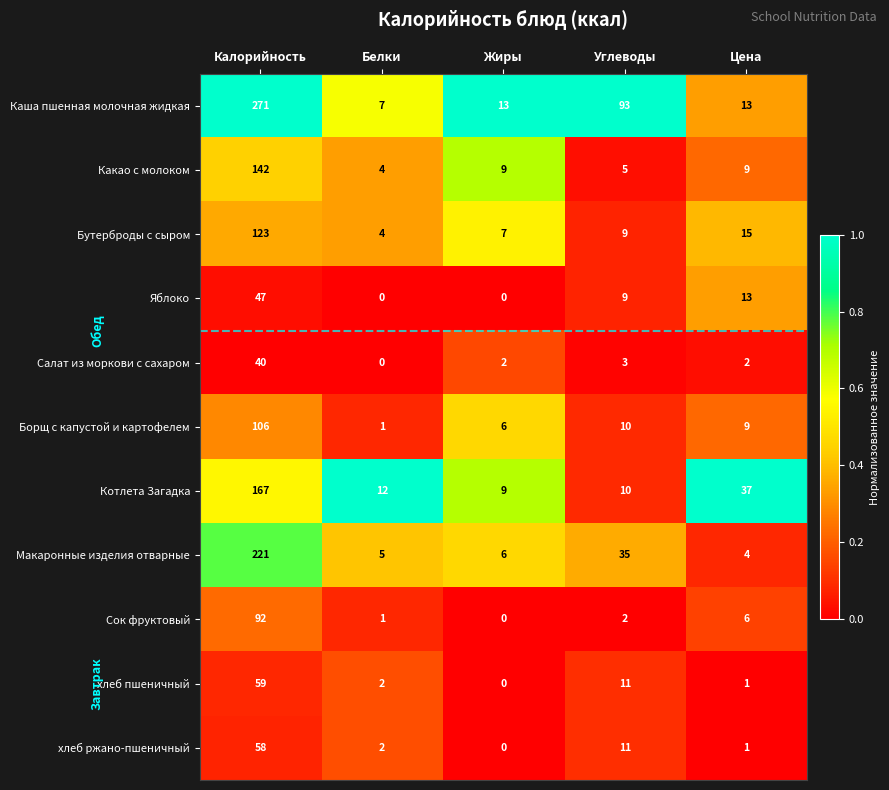

What is the minimum value for Каша пшенная молочная жидкая?

7